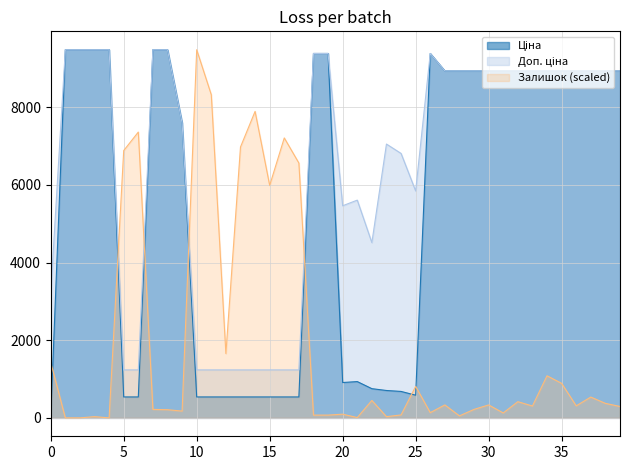

What is the maximum value shown in the chart?

9480.1